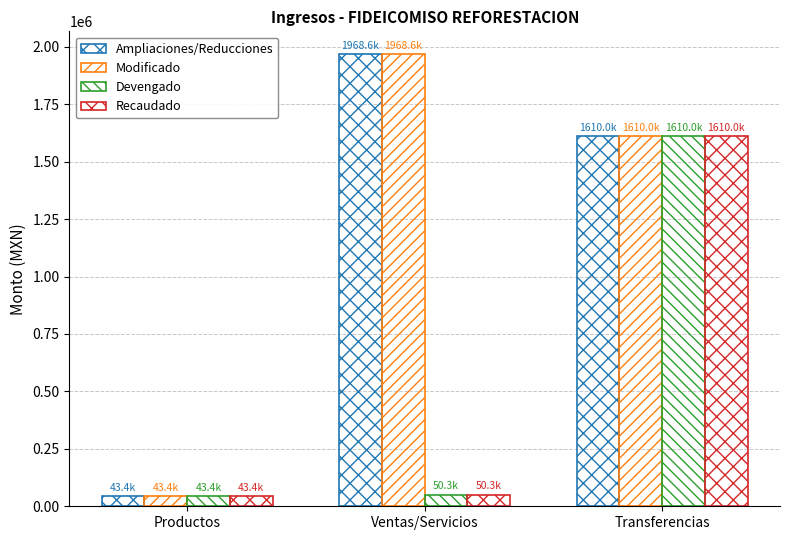

How many data points in Recaudado are less than 50314?

1